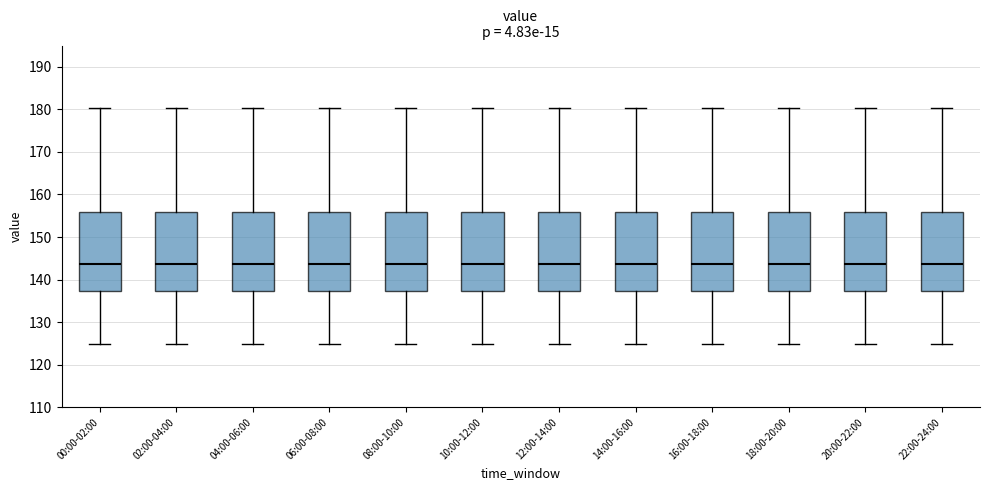

Reading left to right, transcribe this box plot: for each box, give where its median line is, the range the box spans, and where its two whiskers end, as read against the y-axis. The values are not printed on the chart, so give them approximately, as read against the axis.

00:00-02:00: median 144, box 137 to 156, whiskers 125 to 180
02:00-04:00: median 144, box 137 to 156, whiskers 125 to 180
04:00-06:00: median 144, box 137 to 156, whiskers 125 to 180
06:00-08:00: median 144, box 137 to 156, whiskers 125 to 180
08:00-10:00: median 144, box 137 to 156, whiskers 125 to 180
10:00-12:00: median 144, box 137 to 156, whiskers 125 to 180
12:00-14:00: median 144, box 137 to 156, whiskers 125 to 180
14:00-16:00: median 144, box 137 to 156, whiskers 125 to 180
16:00-18:00: median 144, box 137 to 156, whiskers 125 to 180
18:00-20:00: median 144, box 137 to 156, whiskers 125 to 180
20:00-22:00: median 144, box 137 to 156, whiskers 125 to 180
22:00-24:00: median 144, box 137 to 156, whiskers 125 to 180